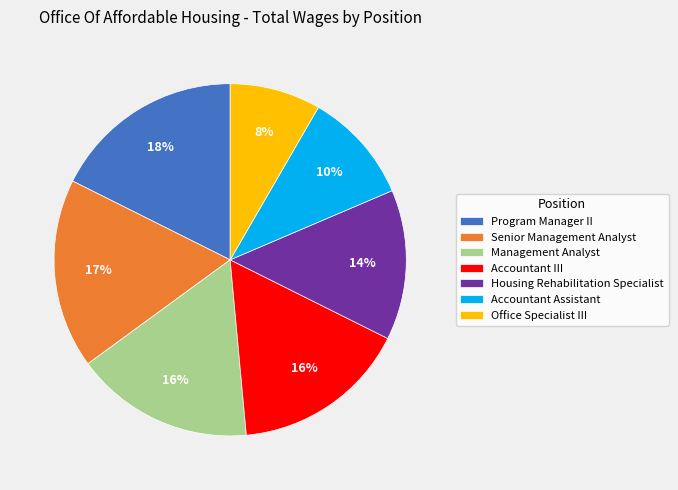

Count the number of slices in the pie.

7